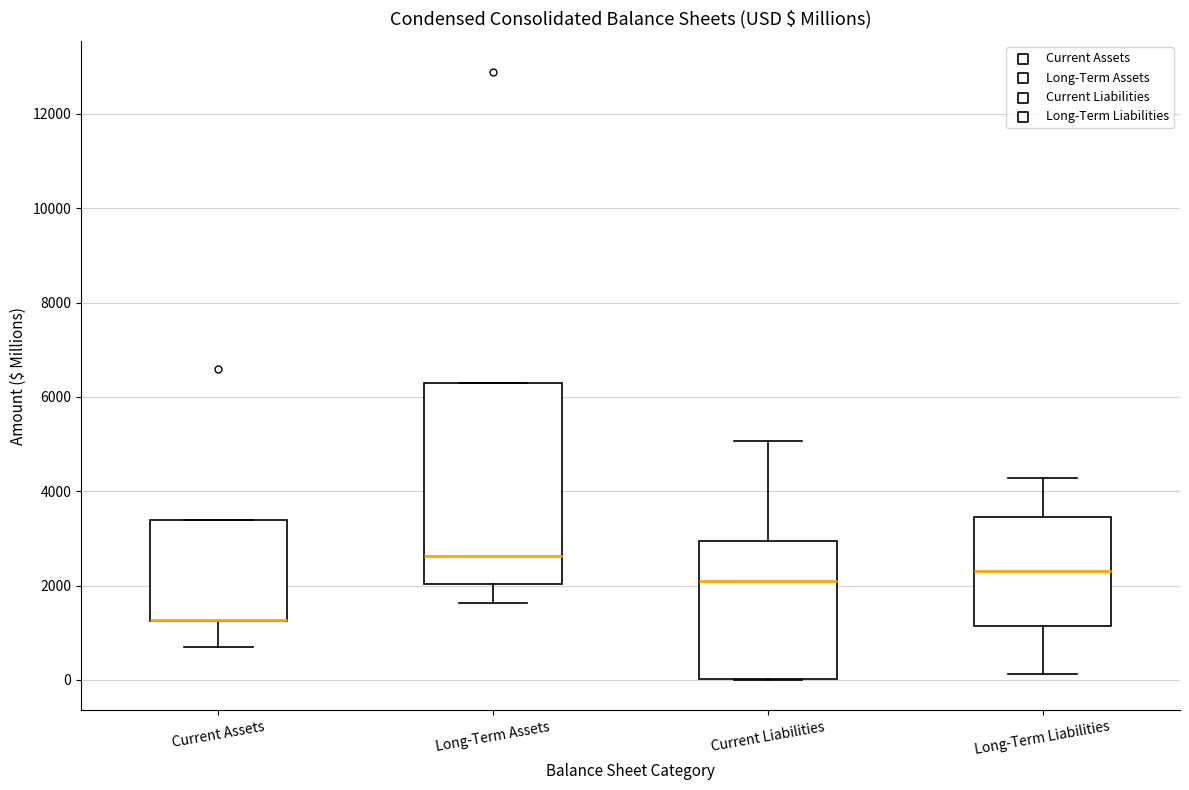

Where is the lower edge of the box for Current Assets on the y-axis? The values are not printed on the chart, so give them approximately, as read against the axis.

1200